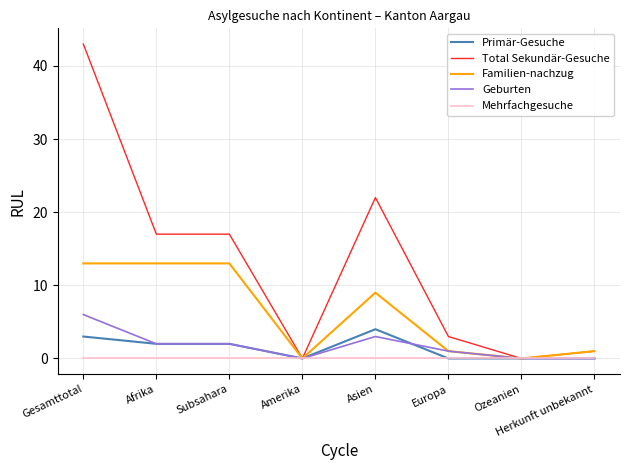

The Geburten series shows 0 at Ozeanien. True or false?

True